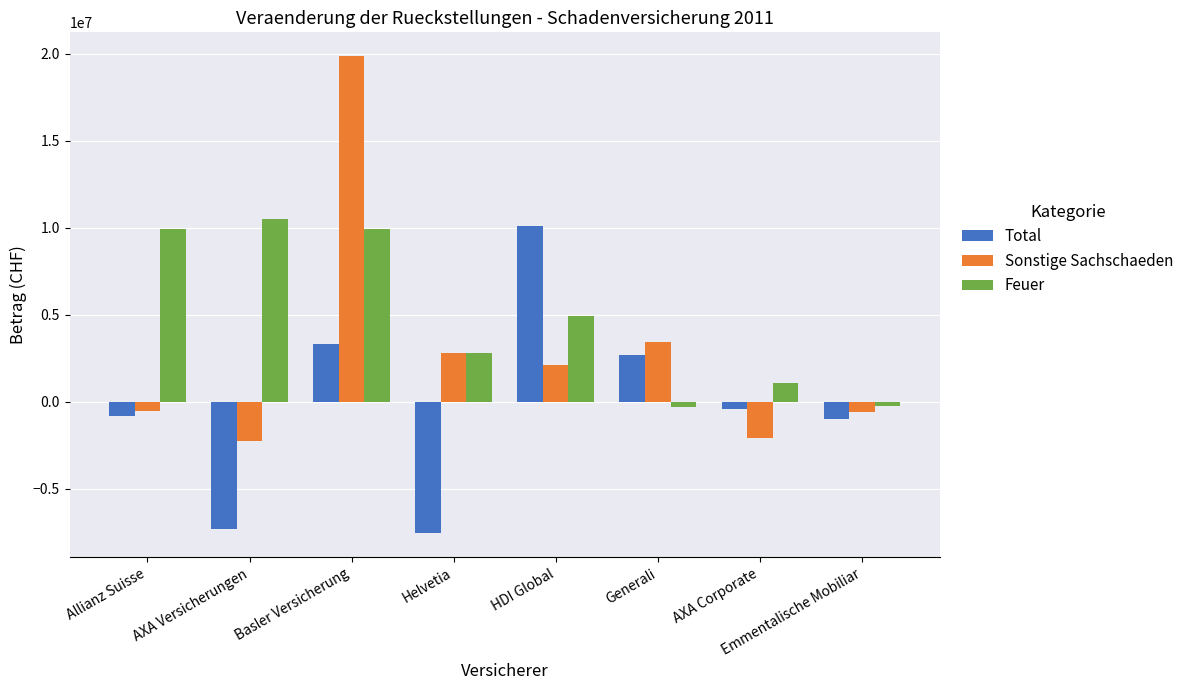

What is the sum of the Total values at Allianz Suisse and AXA Corporate?

-1193407